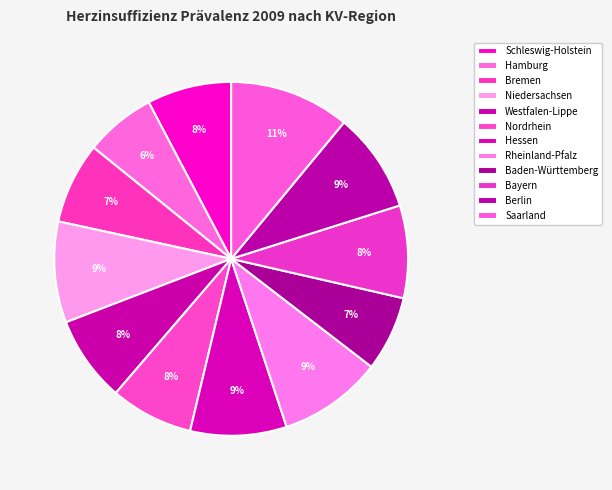

Which category has the smallest portion of the pie?

Hamburg